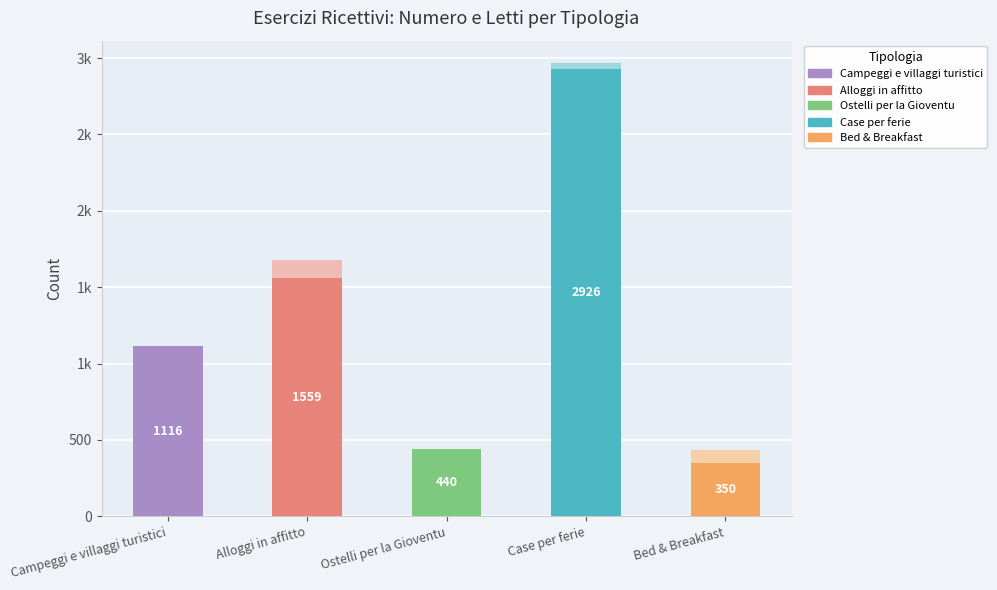

Between Alloggi in affitto and Bed & Breakfast, which series saw the biggest shift?

Letti